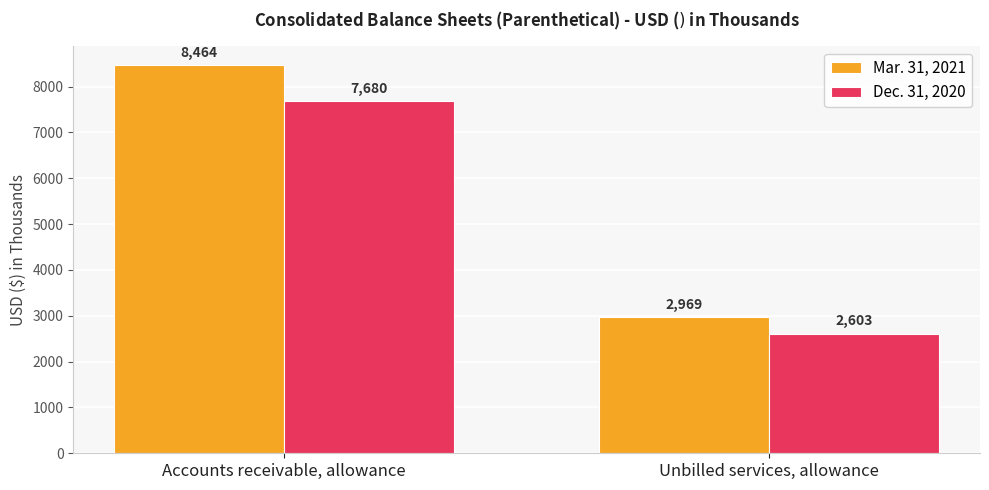

How many values in the Mar. 31, 2021 series are below 8464?

1